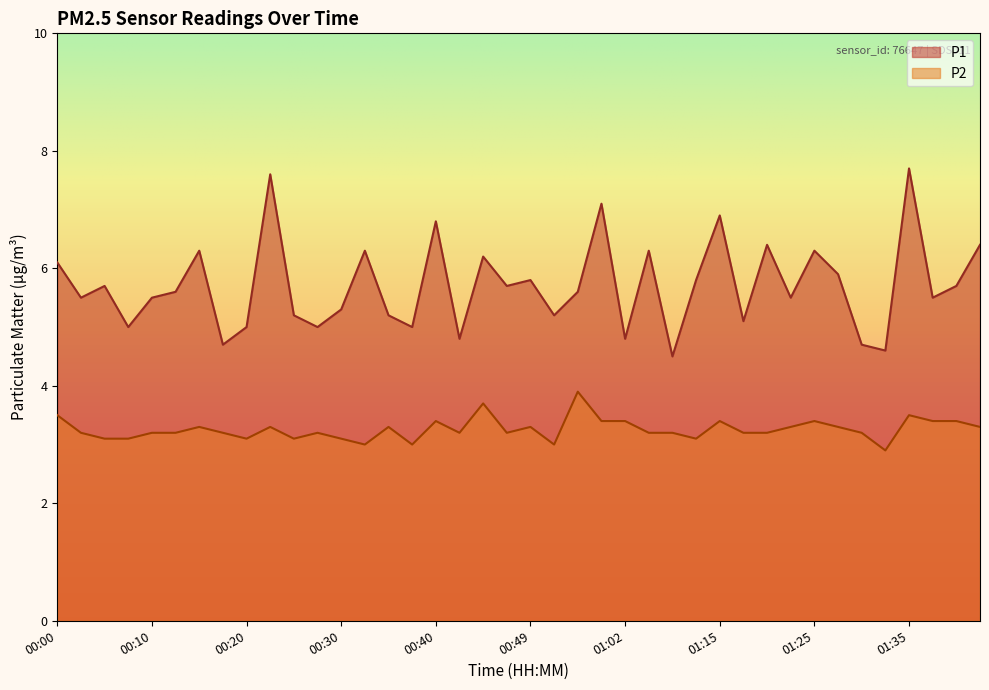

Where is the first local maximum for P1?

00:05